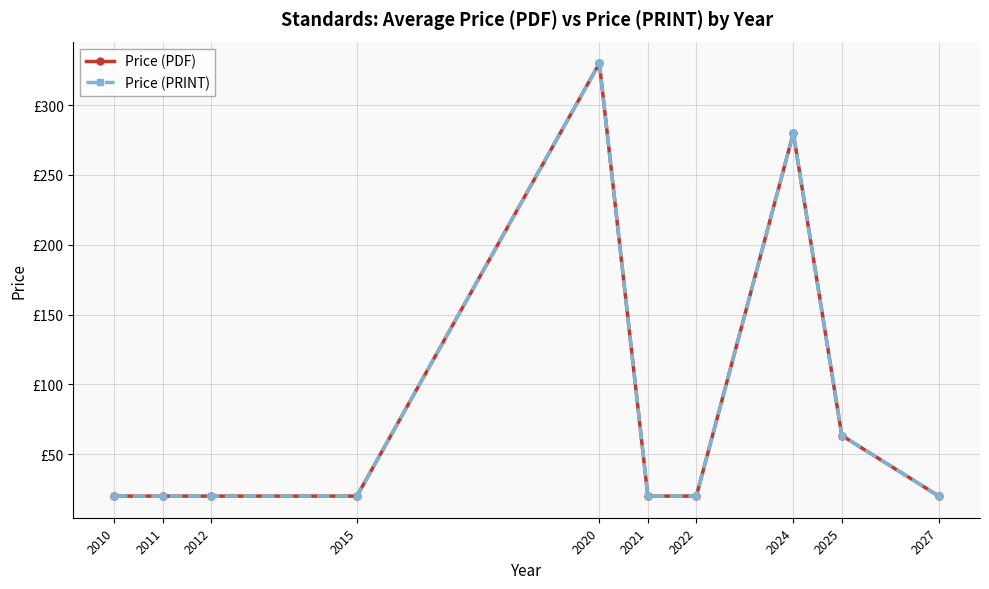

Does the chart have visible grid lines?

Yes